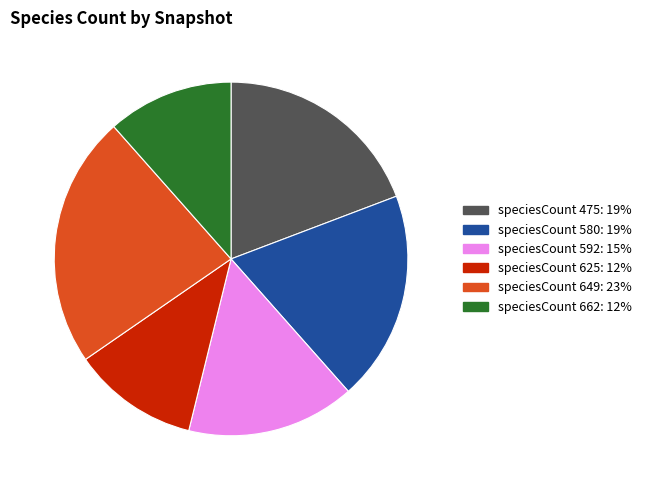

Is there a majority slice in this chart?

No